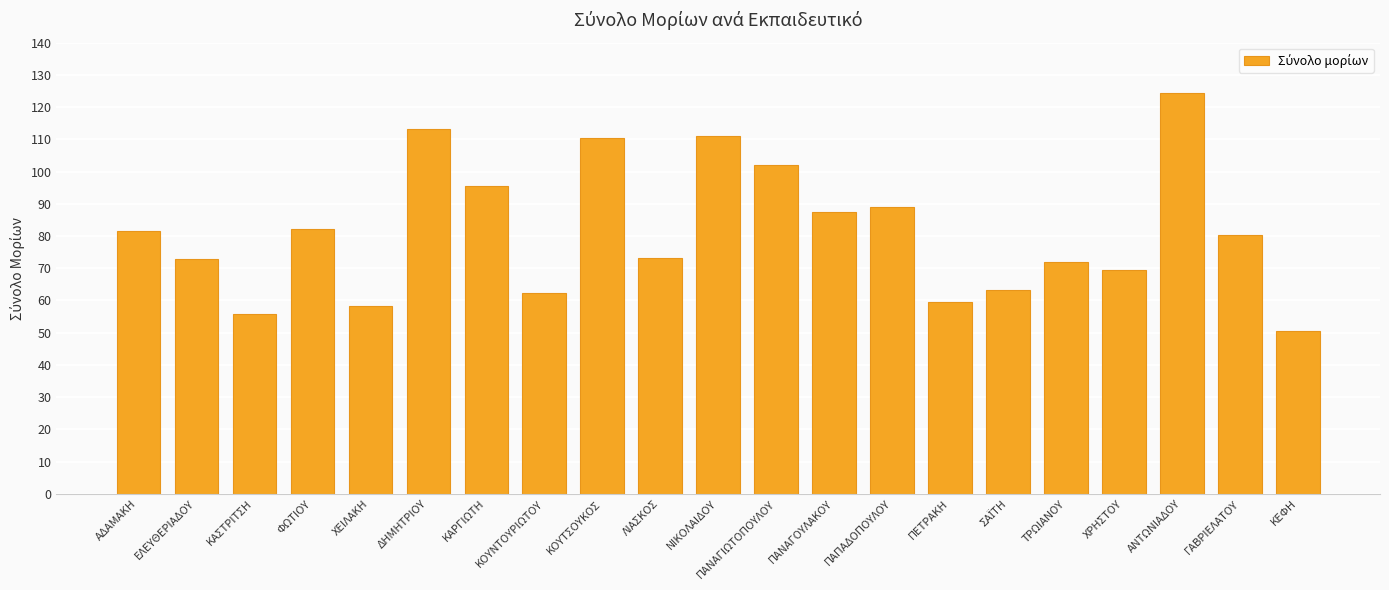

What is the ratio of the value at ΤΡΩΙΑΝΟΥ to the value at ΝΙΚΟΛΑΙΔΟΥ?

0.6